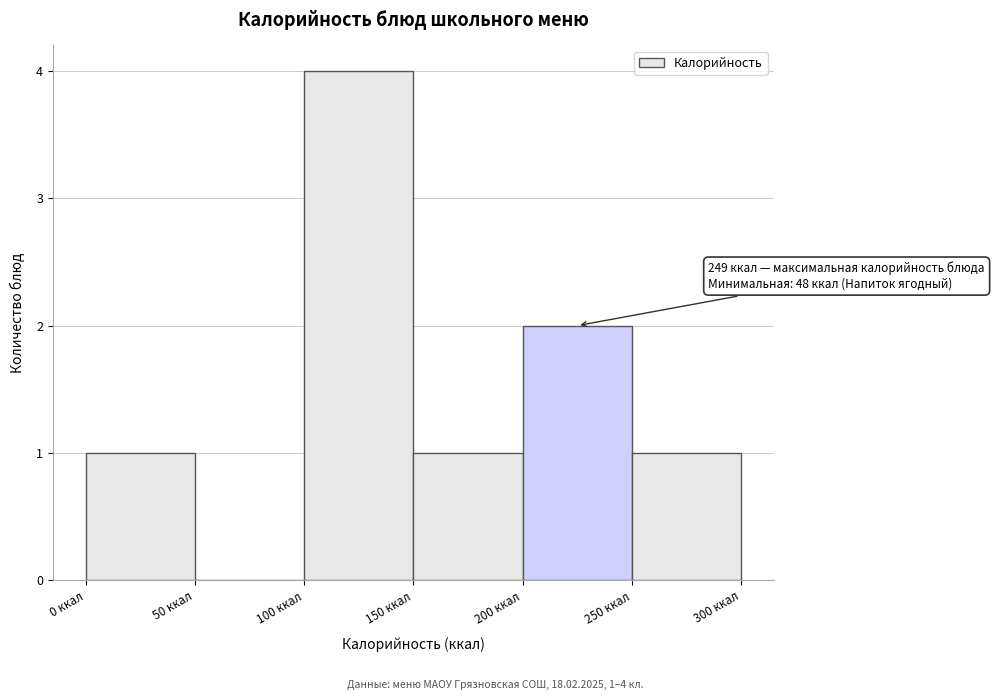

Which range on the x-axis has the tallest bar?

100 to 150